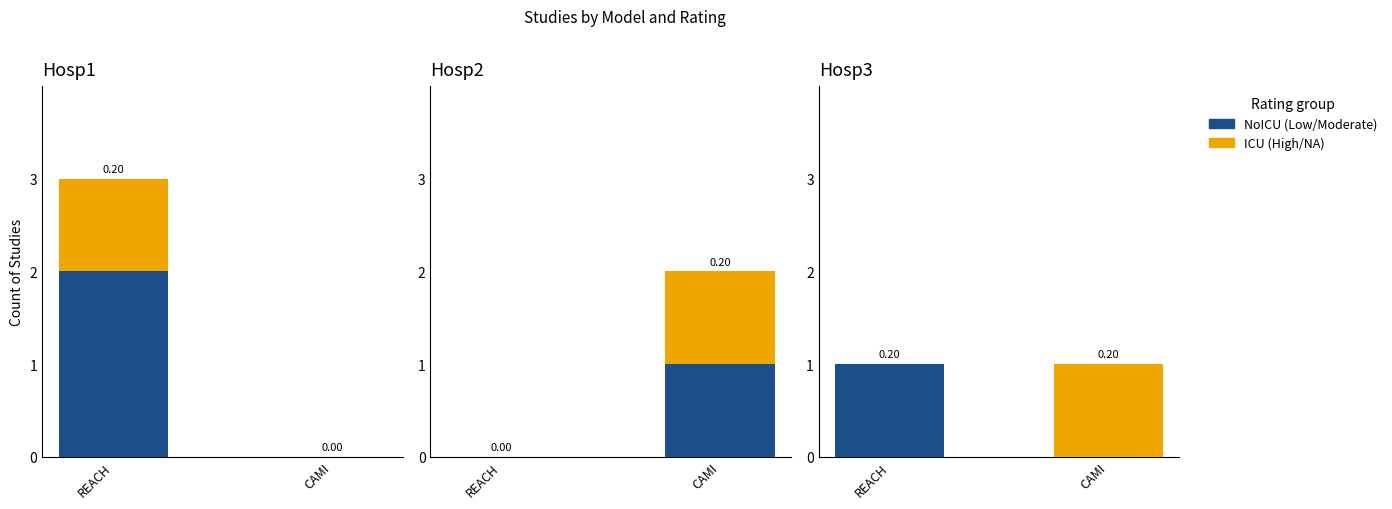

How many bars are there in each group?

2